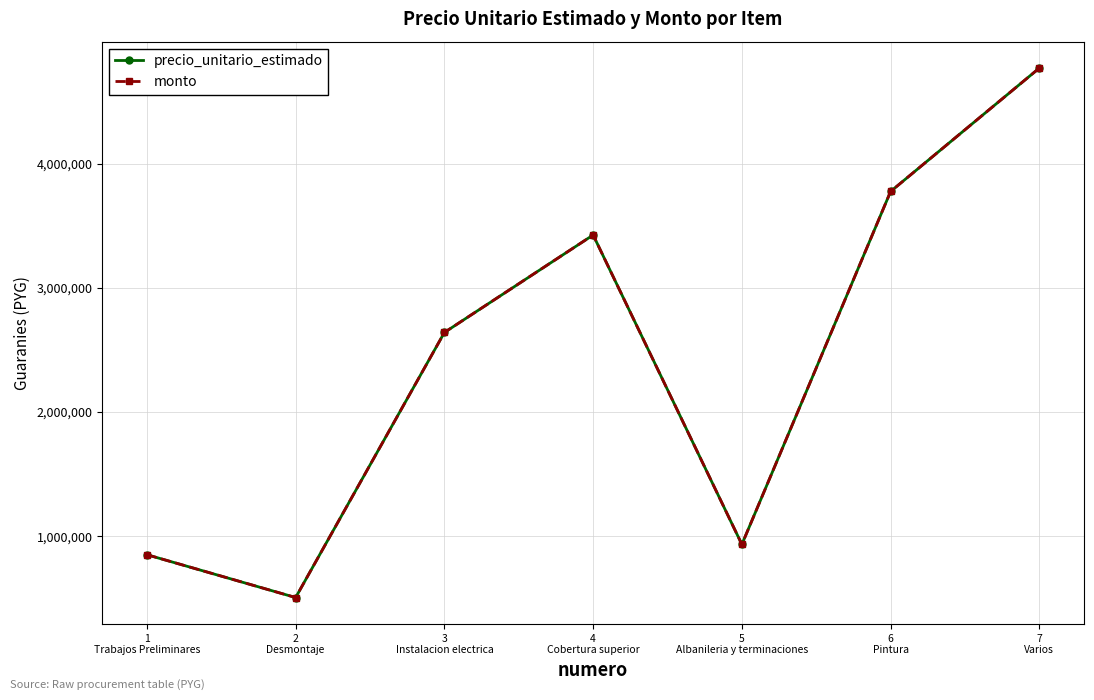

Which series has the widest spread of values?

precio_unitario_estimado